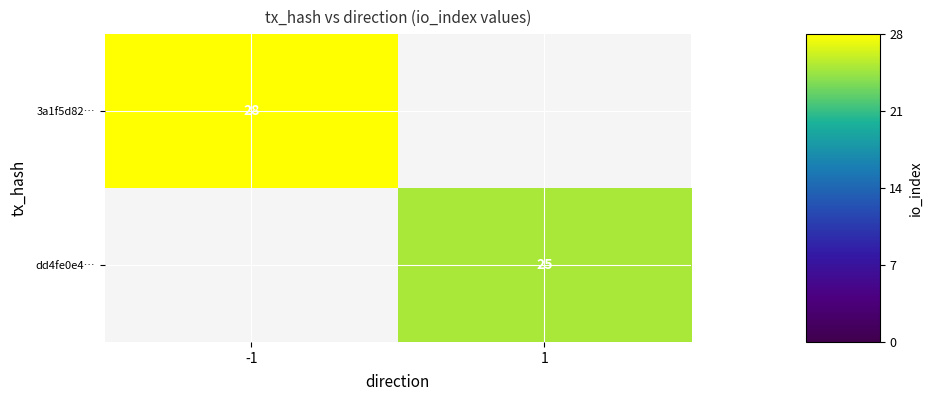

True or false: dd4fe0e4… has a value of 9 at 1.

False